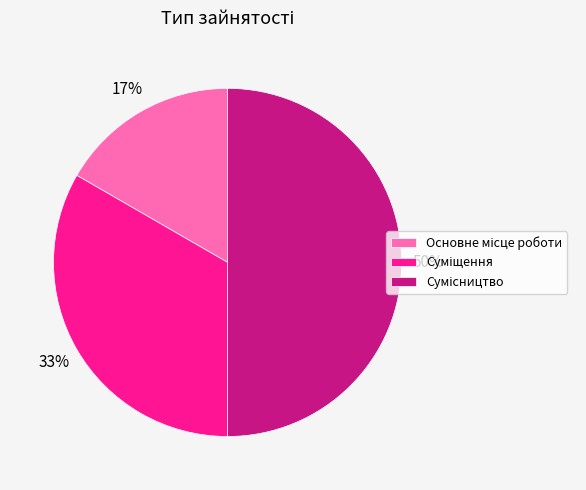

To the nearest percent, what is the average slice percentage?

33%